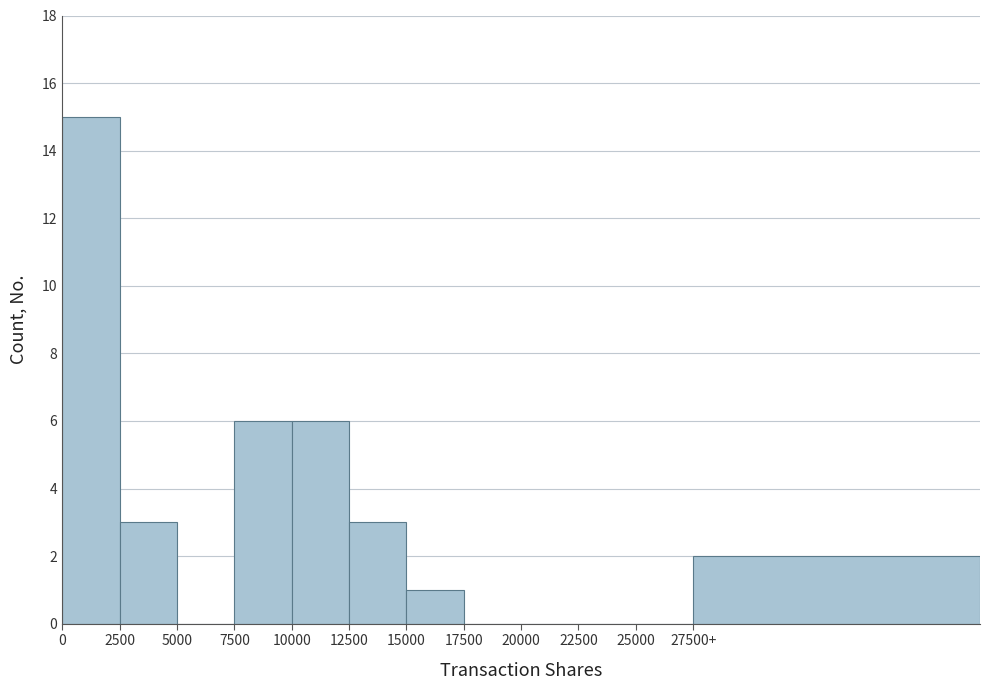

Reading left to right, extract all data points from this chart.

0=15	2500=3	5000=0	7500=6	10000=6	12500=3	15000=1	17500=0	20000=0	22500=0	25000=0	27500+=2